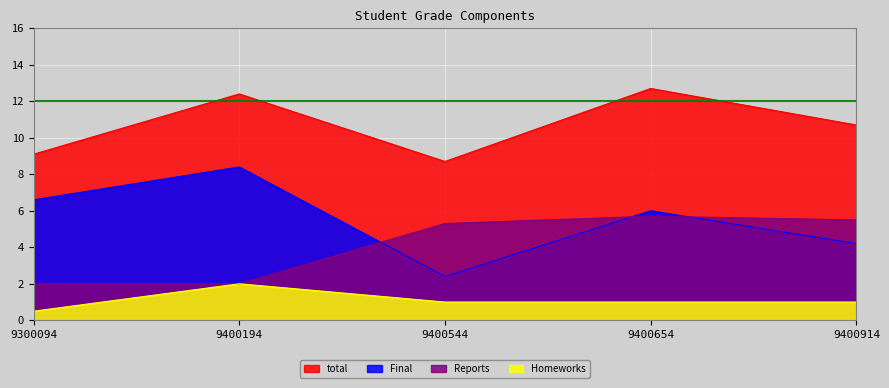

Reading left to right, extract all data points from this chart.

Final: 9300094=6.6	9400194=8.4	9400544=2.4	9400654=6.0	9400914=4.2
total: 9300094=9.1	9400194=12.4	9400544=8.7	9400654=12.7	9400914=10.7
Reports: 9300094=2.0	9400194=2.0	9400544=5.3	9400654=5.7	9400914=5.5
Homeworks: 9300094=0.5	9400194=2.0	9400544=1.0	9400654=1.0	9400914=1.0